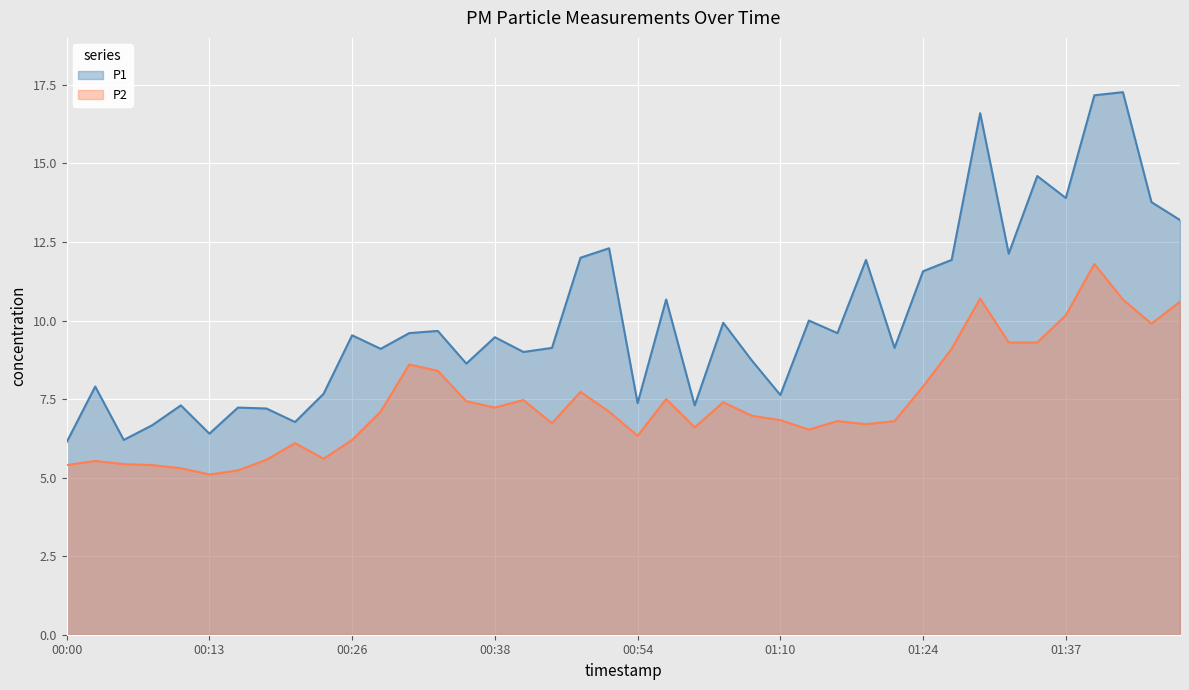

True or false: P2 and P1 intersect in this chart.

False